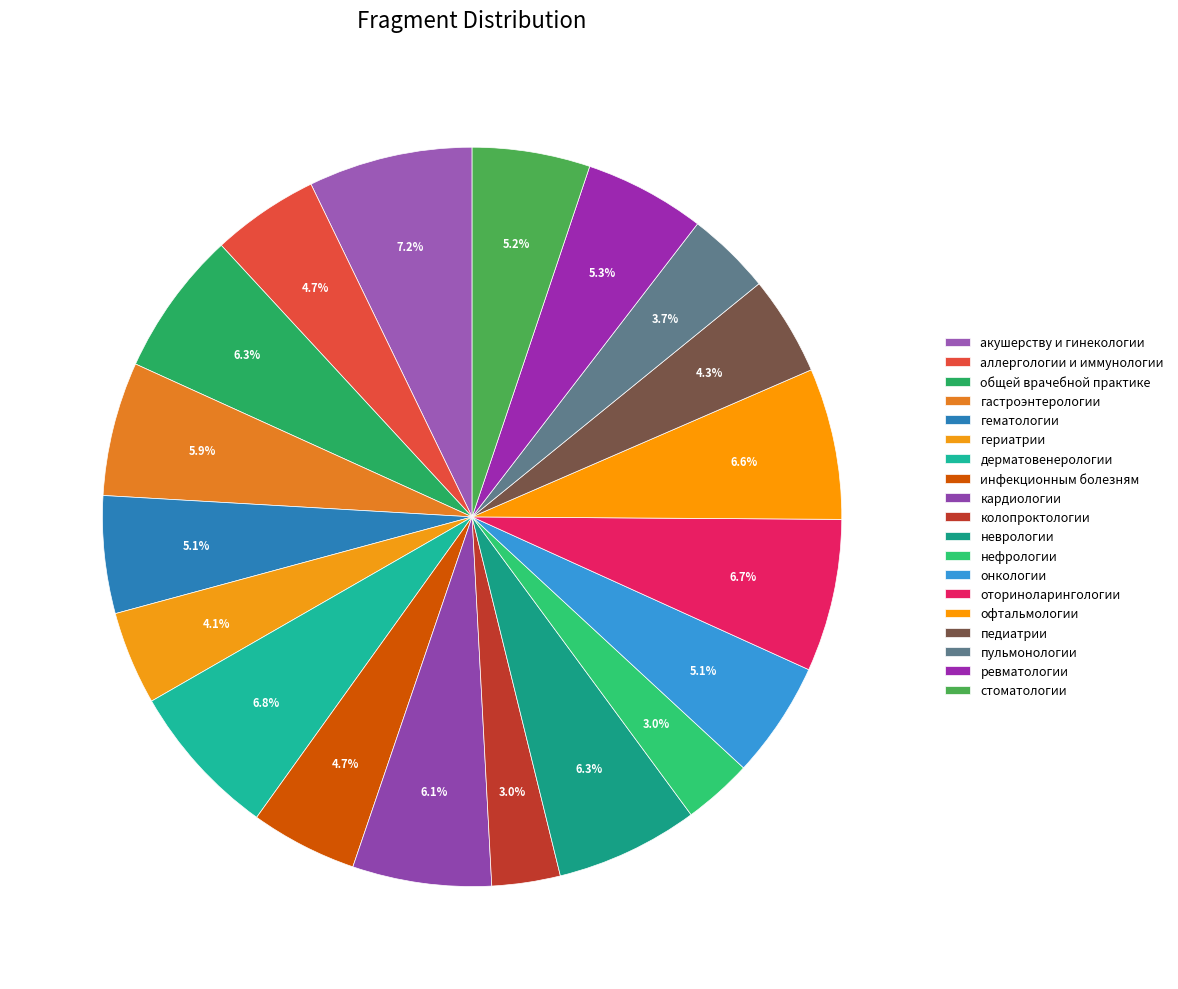

How many segments does this pie chart have?

19